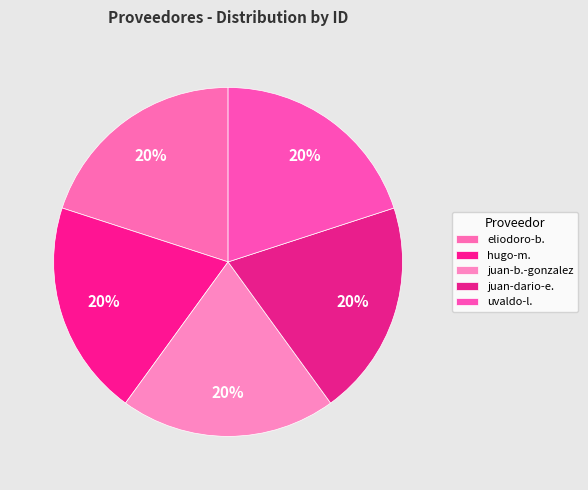

Count the number of slices in the pie.

5